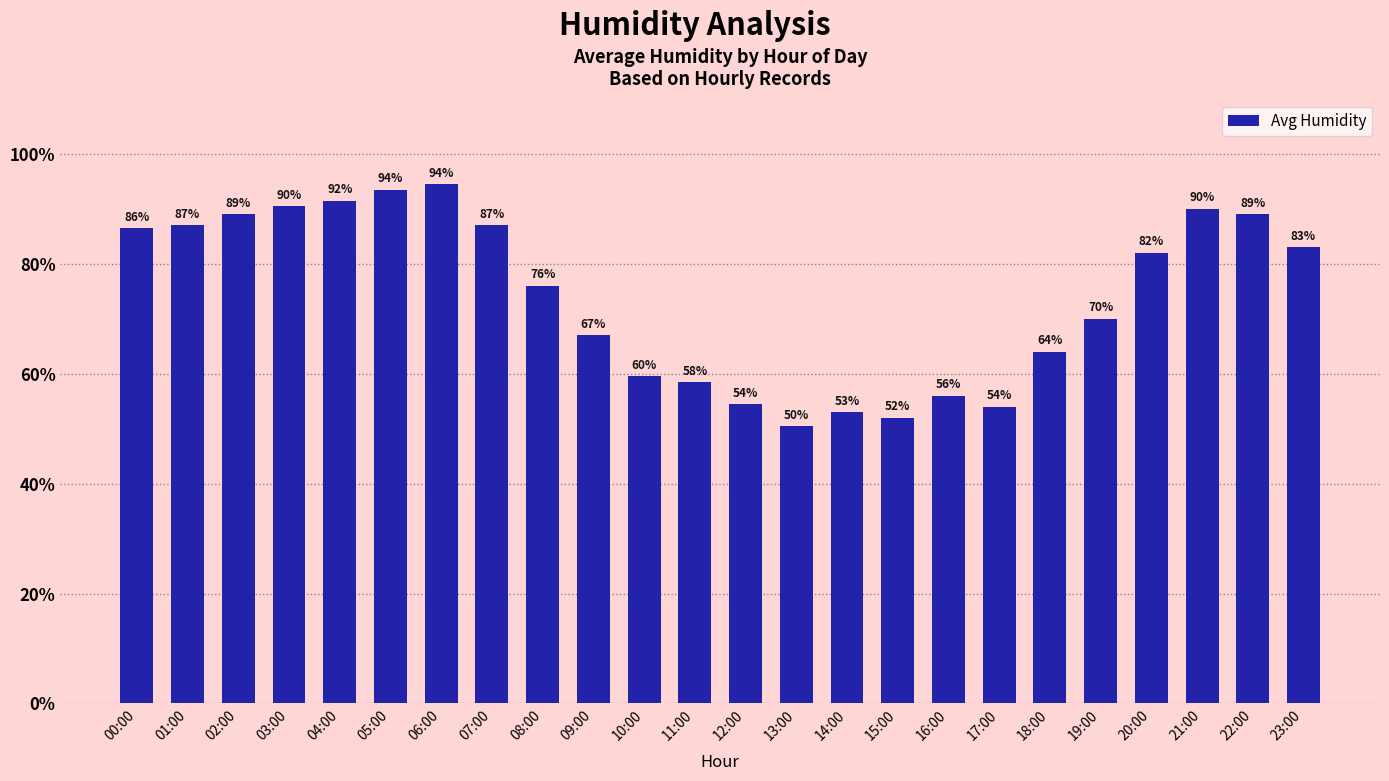

What is the sum of all values?

1778.5